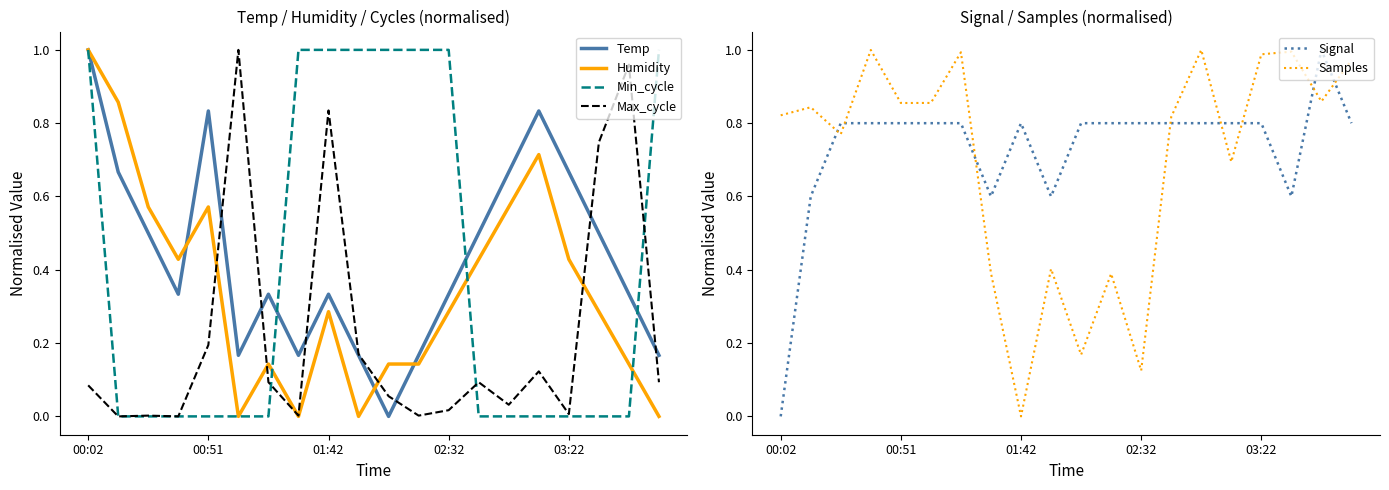

What is the greatest value displayed?

1.0